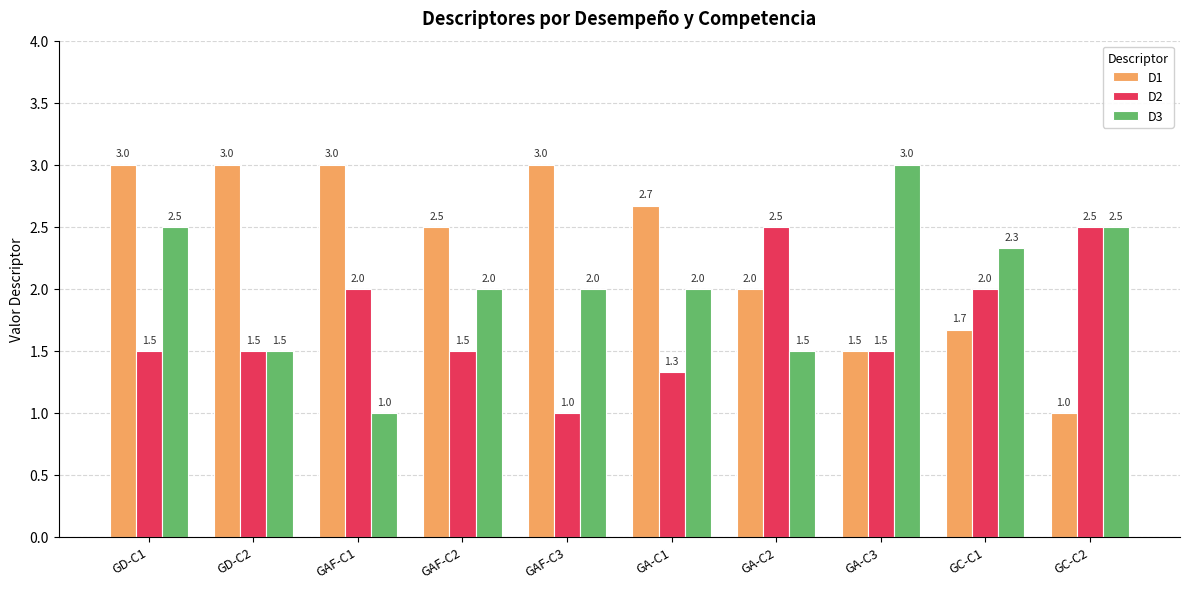

List the series in order of their overall mean, highest first.

D1, D3, D2